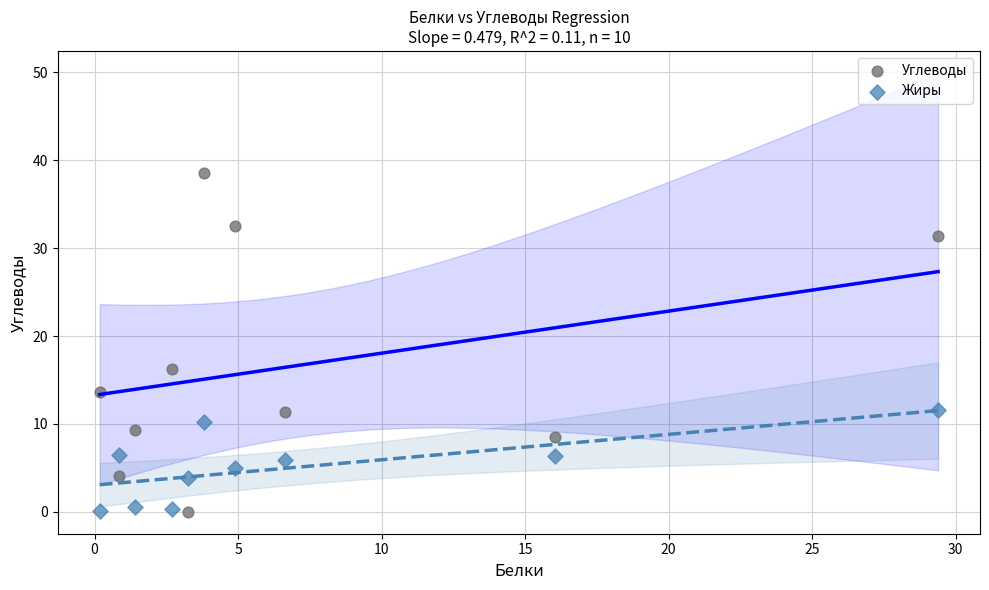

In the Углеводы series, what Y value is closest to 19?

16.3